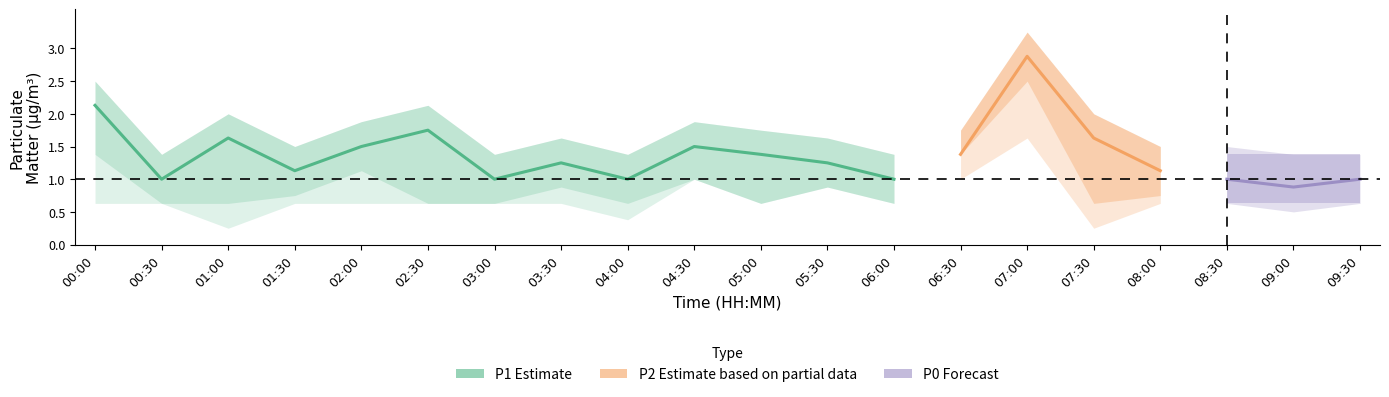

What is the total value across all series at 07:00?

7.8